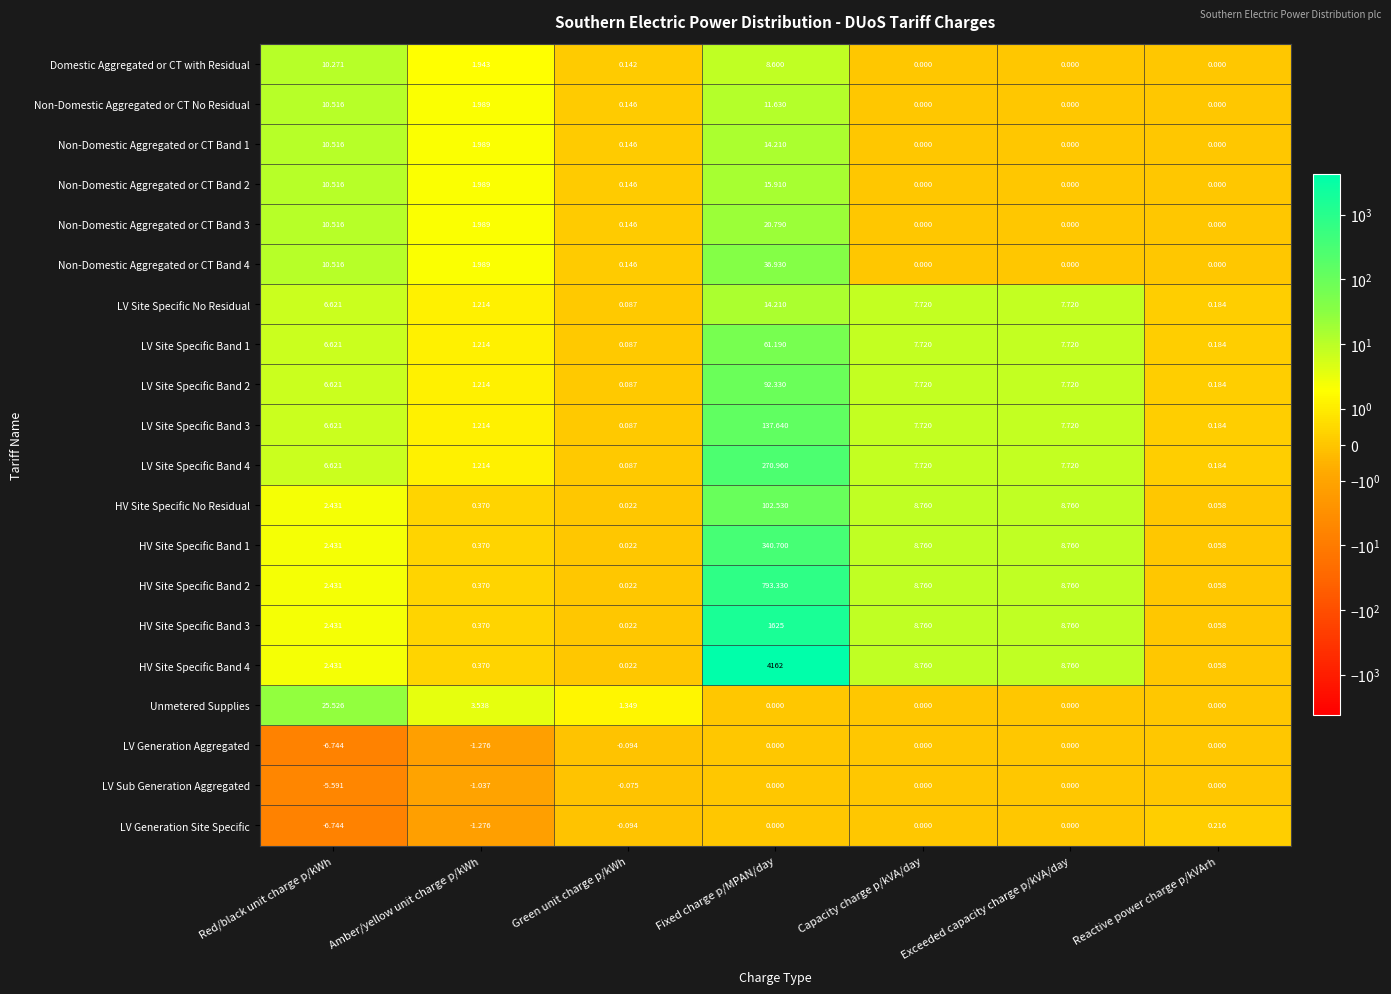

At which label is Non-Domestic Aggregated or CT No Residual closest to 5?

Amber/yellow unit charge p/kWh